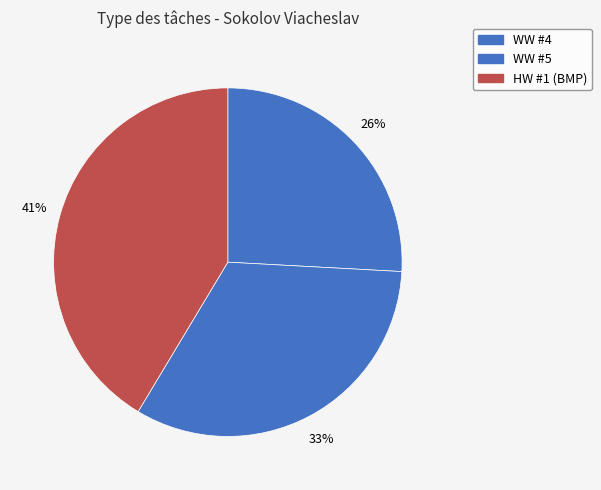

To the nearest percent, what percentage of the pie is WW #4?

26%